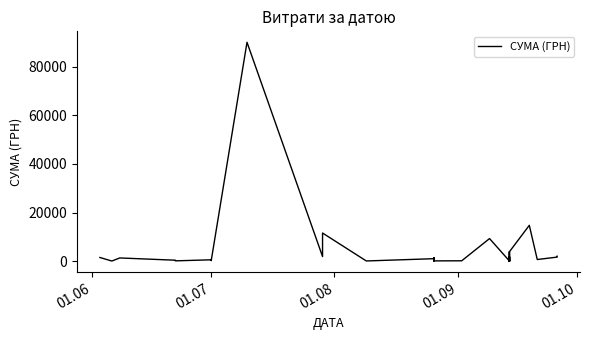

Reading left to right, list all the values displayed in this chart.

1562.0	108.0	1370.0	442.0	183.0	610.0	302.0	266.0	90000.0	1943.7	11618.6	135.0	1068.8	1373.5	165.6	1068.8	1373.5	165.6	204.3	9336.0	126.5	31.6	364.4	126.5	31.6	1862.4	89.0	3920.5	126.5	31.6	364.4	126.5	31.6	1862.4	89.0	3920.5	14777.2	726.0	1720.7	2091.2